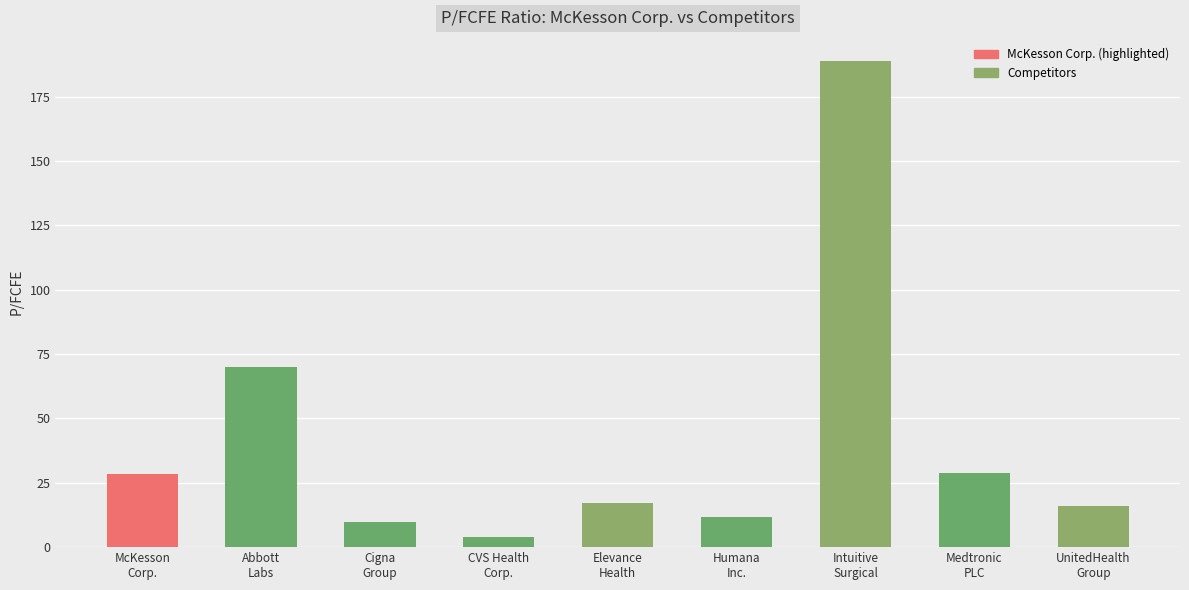

Which label corresponds to the smallest value in the chart?

CVS Health
Corp.